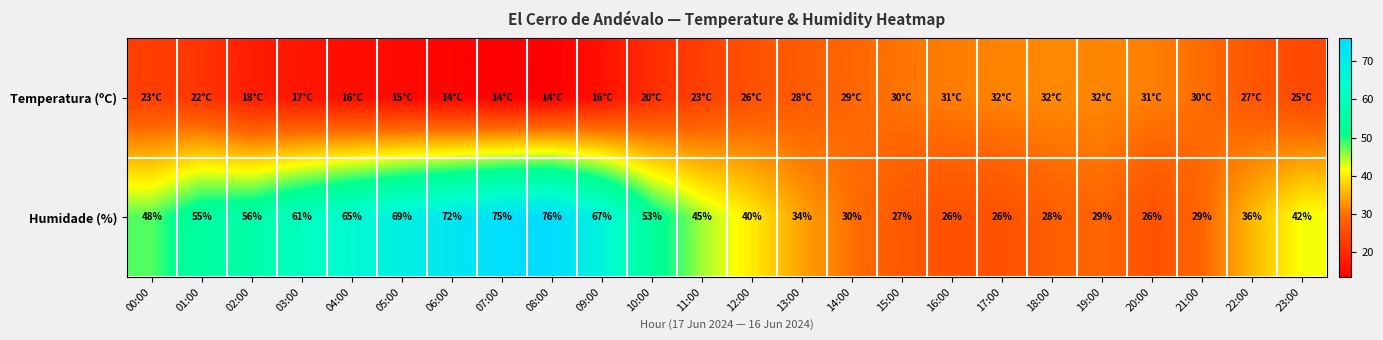

At which label is Humidade (%) closest to 51?

10:00